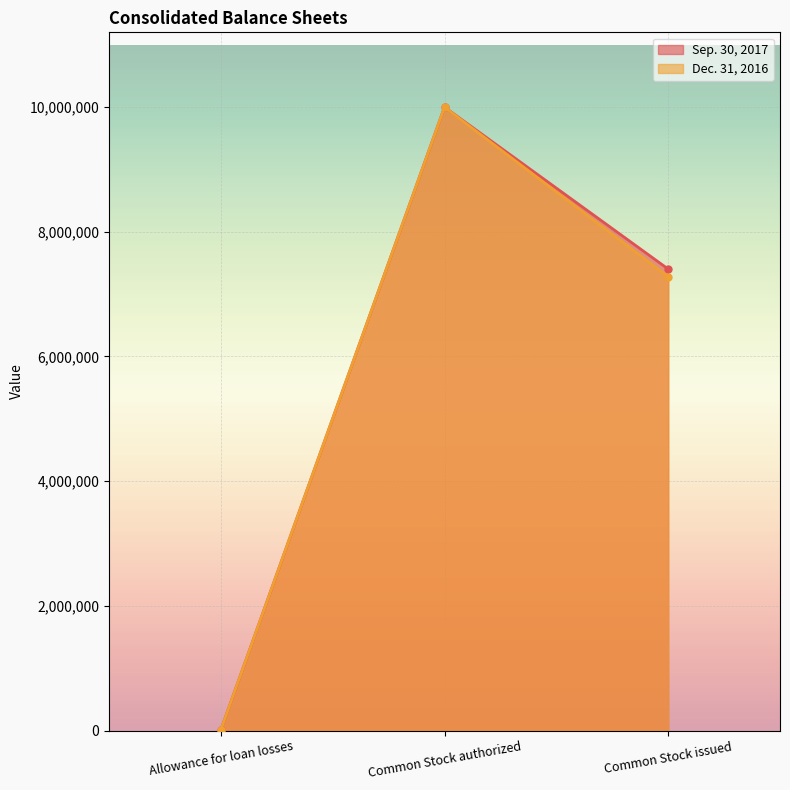

Reading right to left, transcribe all the data shown in this chart.

Sep. 30, 2017: Common Stock issued=7403276	Common Stock authorized=10000000	Allowance for loan losses=10250
Dec. 31, 2016: Common Stock issued=7280122	Common Stock authorized=10000000	Allowance for loan losses=10167